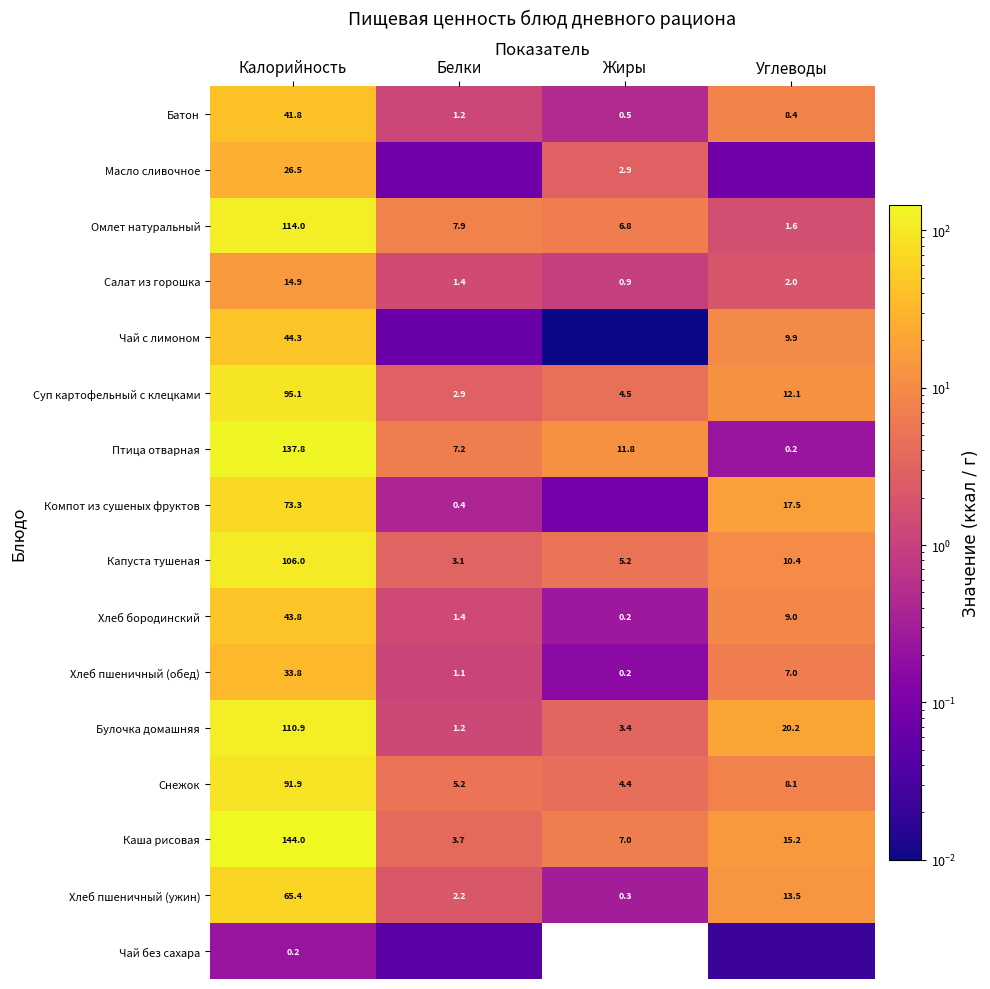

What is the greatest value displayed?

144.0